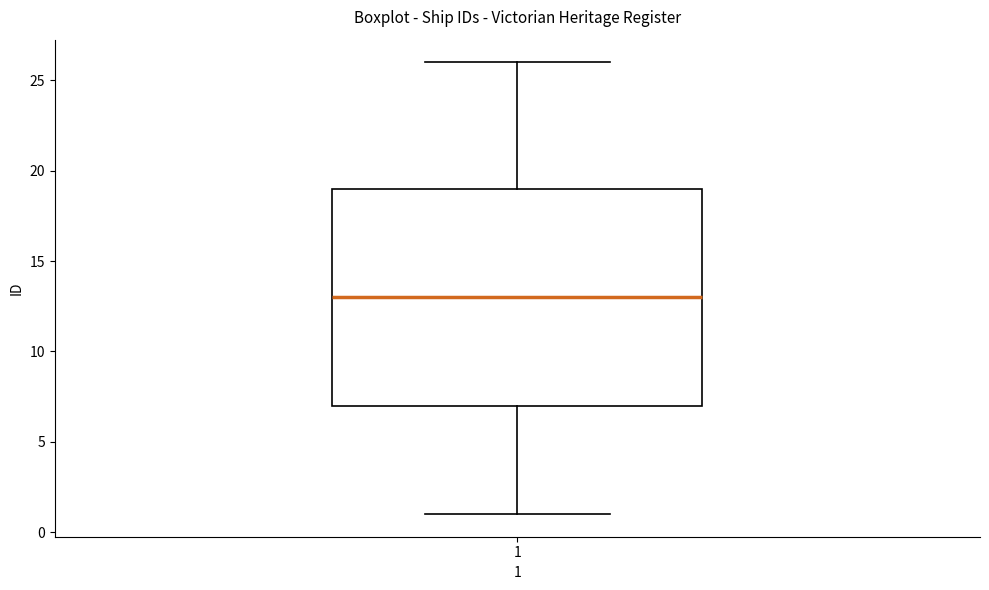

Read this box plot against the y-axis: the position of the median line, the range covered by the box, and the ends of both whiskers. The values are not printed on the chart, so give them approximately, as read against the axis.

median 13, box 7 to 19, whiskers 1 to 26